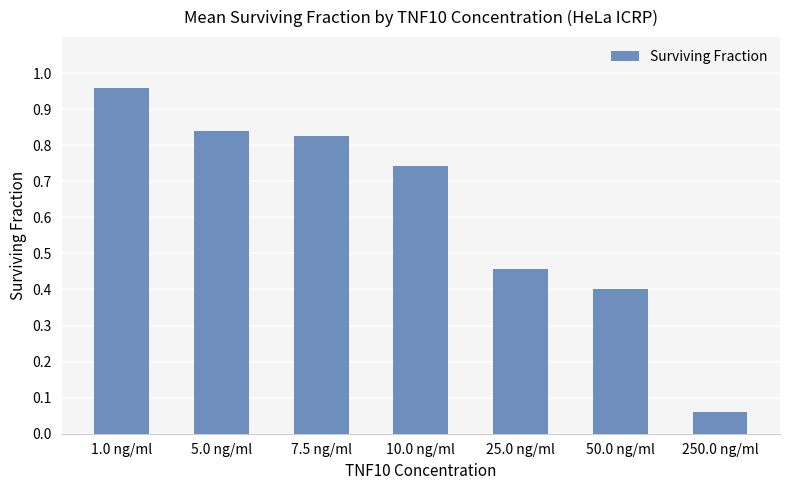

What is the label of the 2nd bar from the right?

50.0 ng/ml